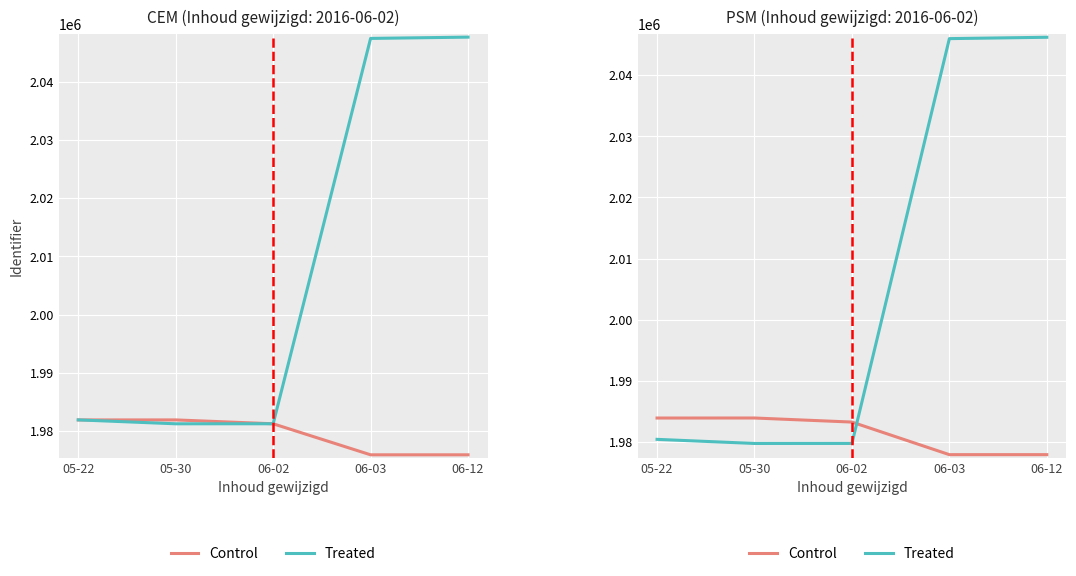

Between which two adjacent categories do Treated and Control first intersect?

06-02 and 06-03